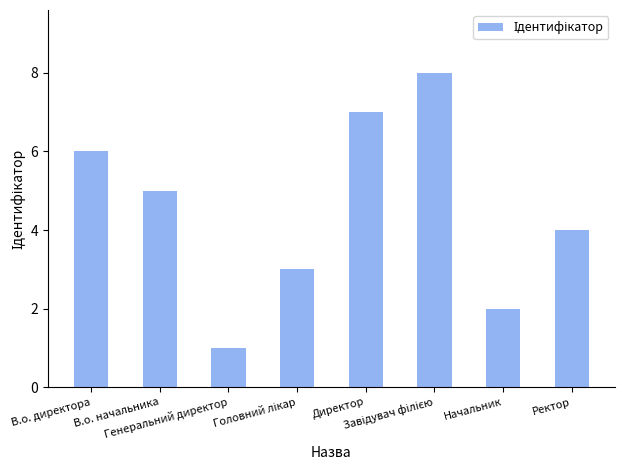

What is the difference between the second highest and second lowest values?

5